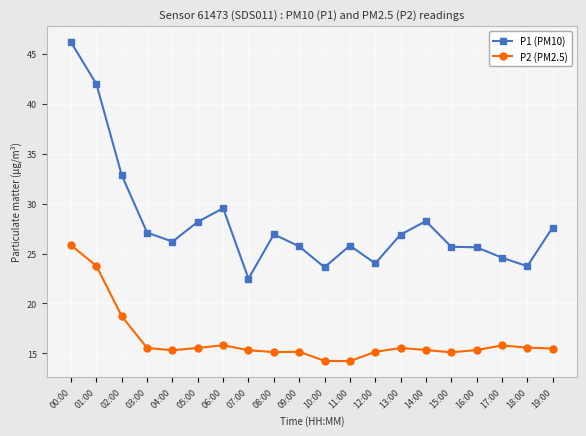

What are all the series names shown in the legend?

P1 (PM10), P2 (PM2.5)